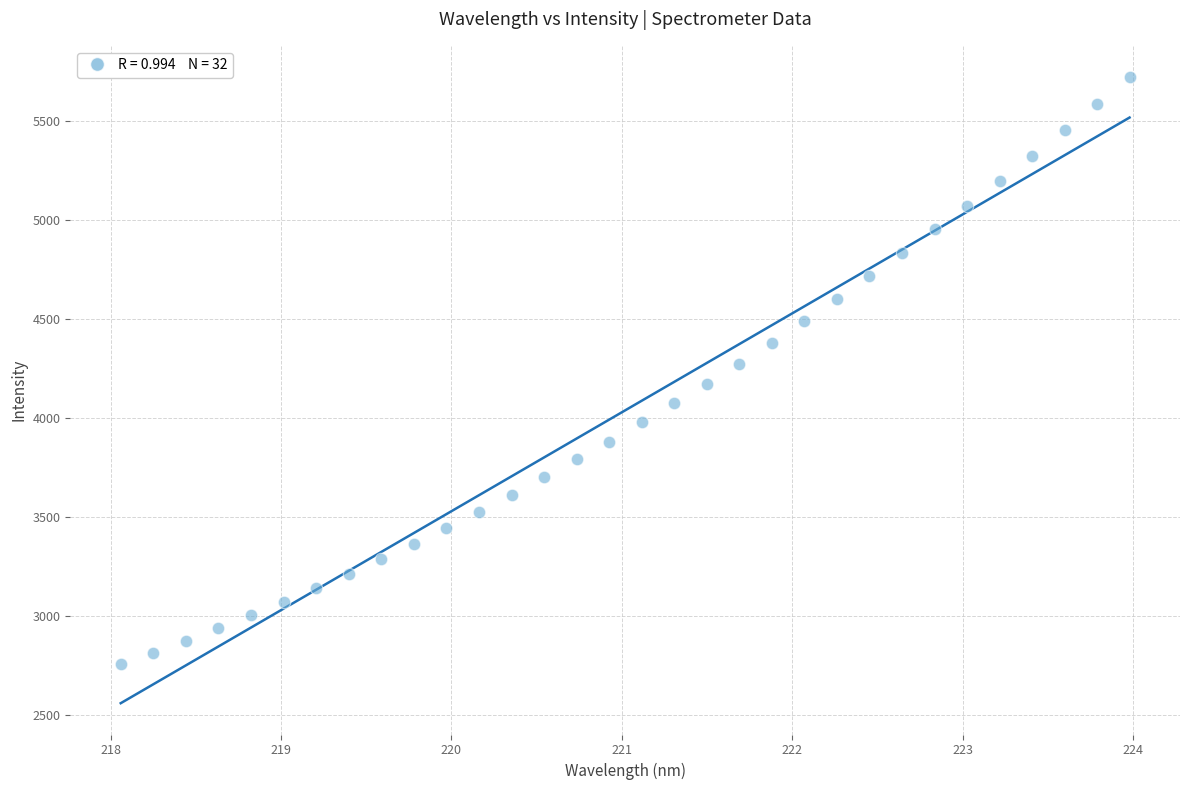

What is the range of X values (max minus min)?

5.9